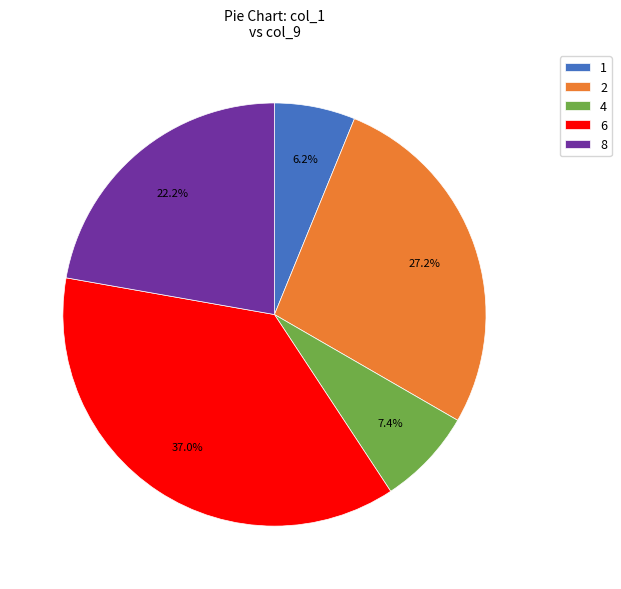

How many slices are in this pie chart?

5